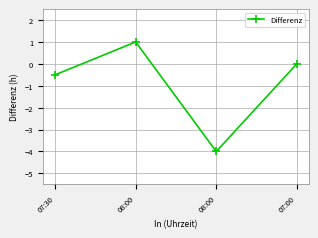

What is the maximum value shown in the chart?

1.0